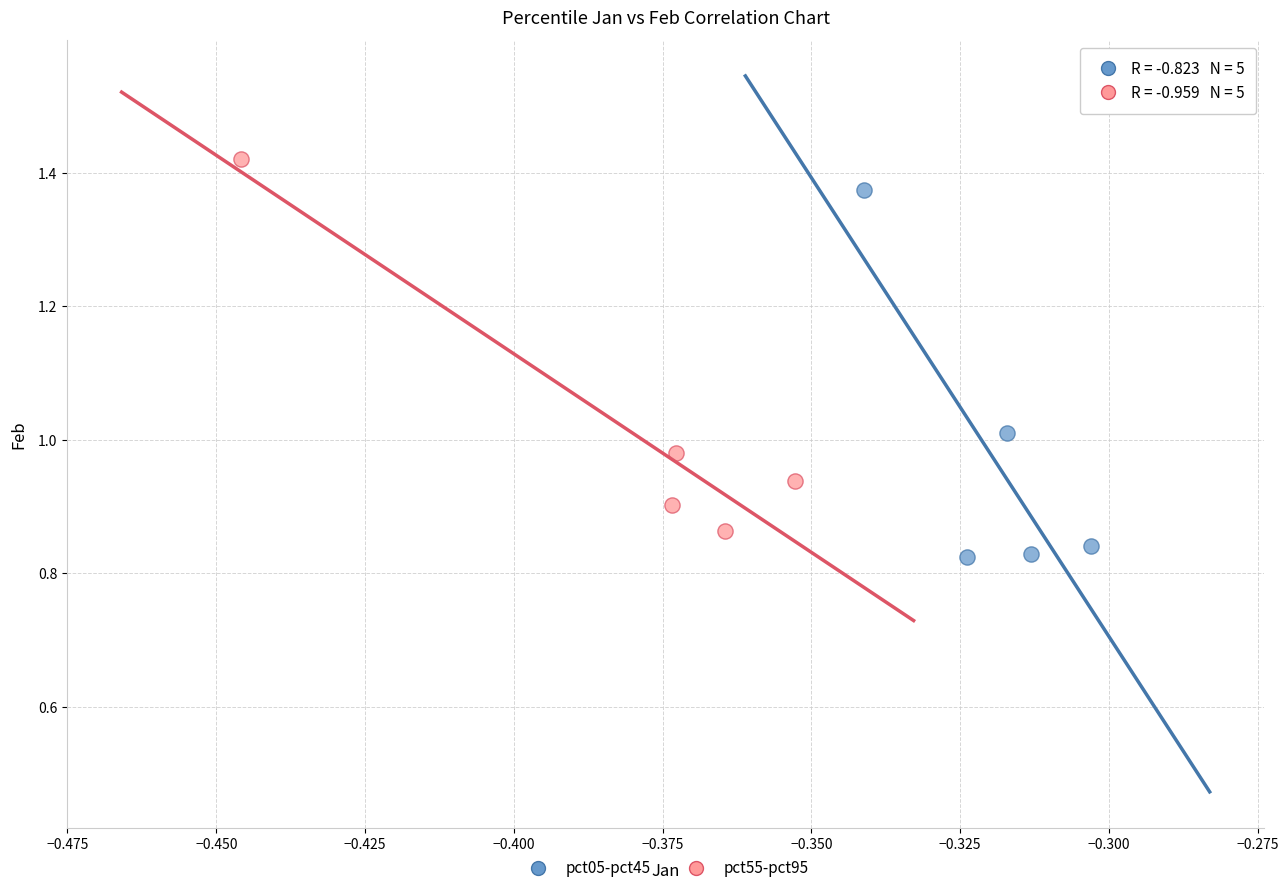

What are all the series names shown in the legend?

pct05-pct45, pct55-pct95